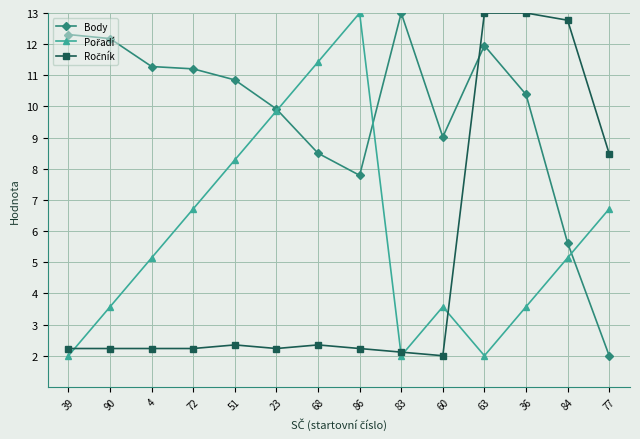

What is the label of the 1st point from the right?

77